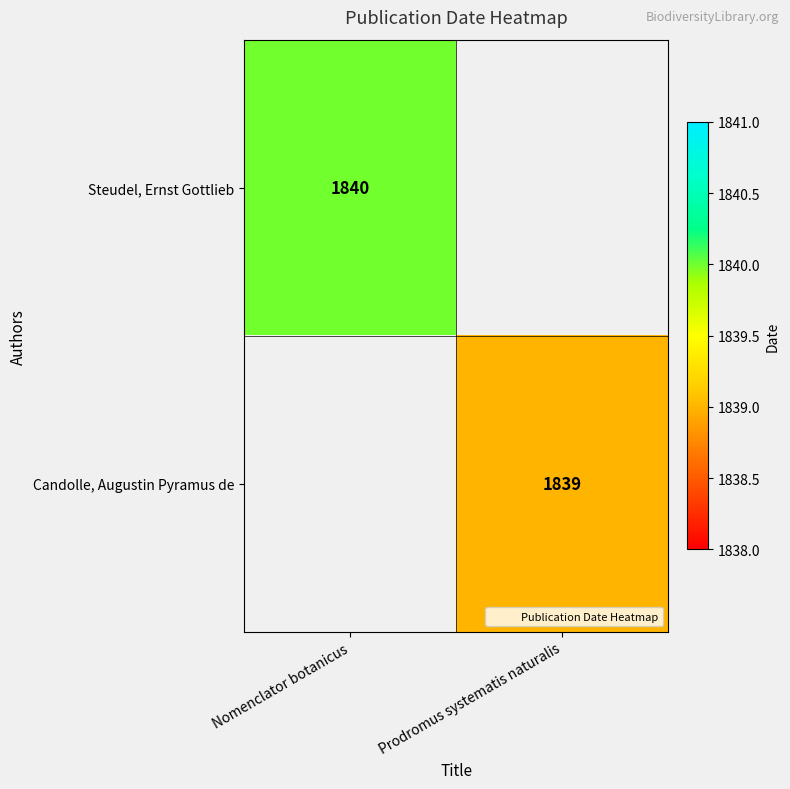

Which has a higher value, Nomenclator botanicus or Prodromus systematis naturalis?

Nomenclator botanicus